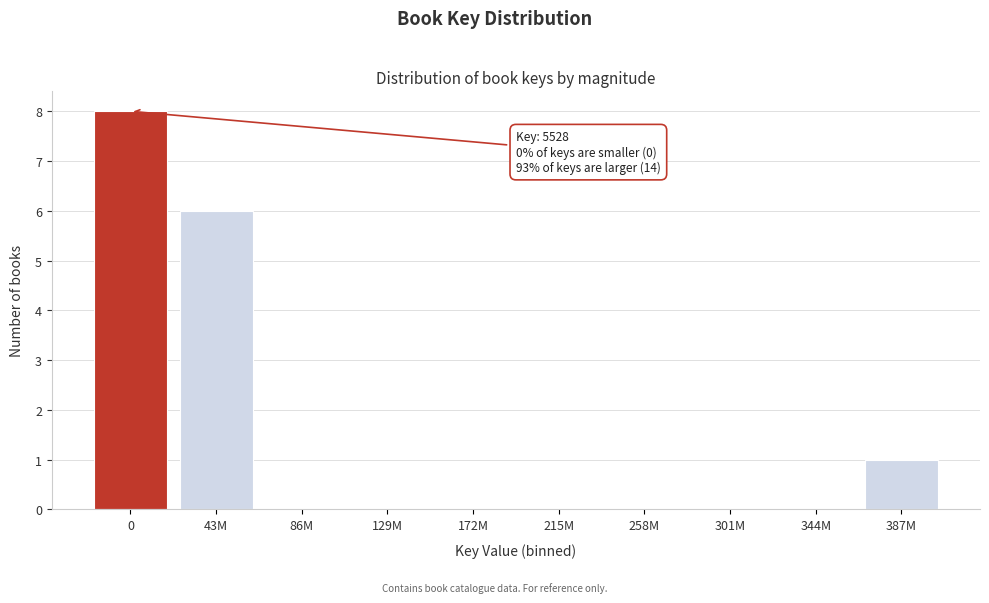

Reading right to left, list all the values displayed in this chart.

387M=1	344M=0	301M=0	258M=0	215M=0	172M=0	129M=0	86M=0	43M=6	0=8